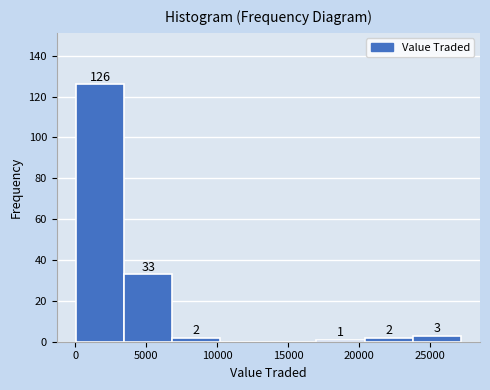

Which range on the x-axis has the tallest bar?

0 to 3500